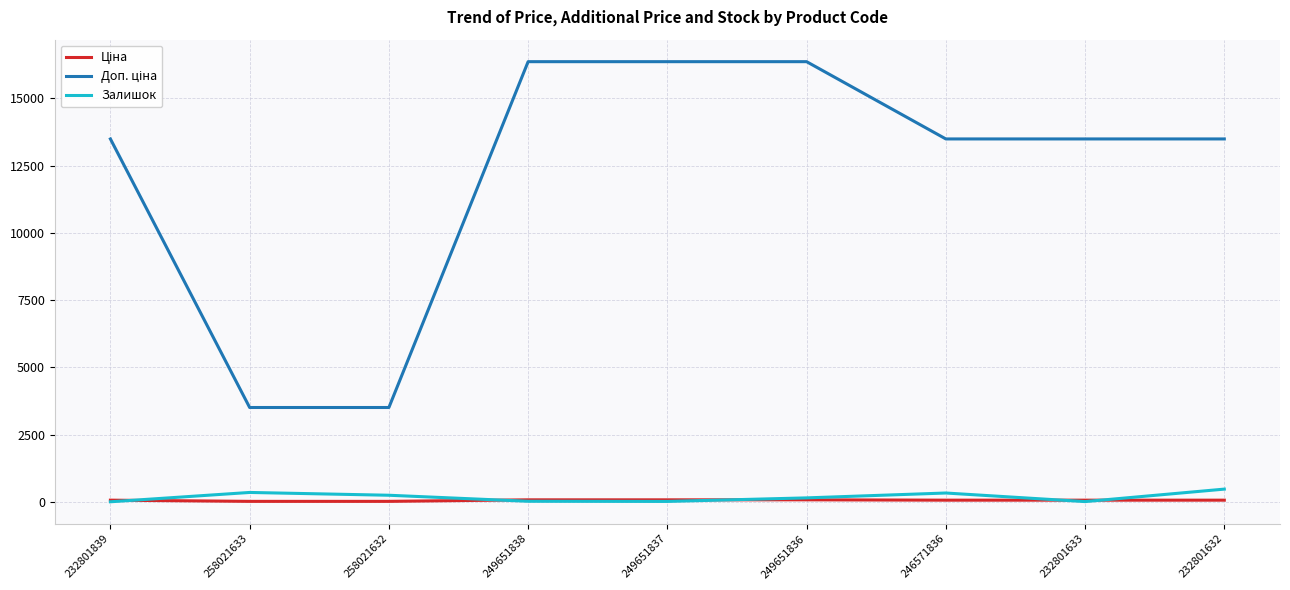

What is the greatest value displayed?

16366.5